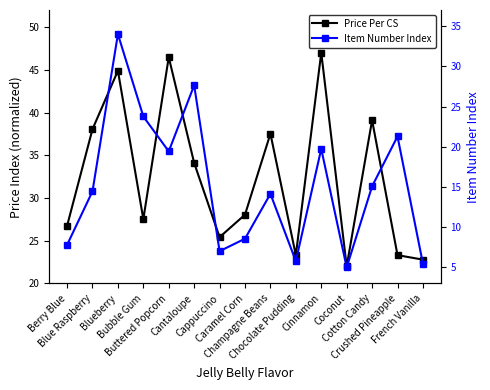

Where does the Item Number Index series first go above 14?

Blue Raspberry